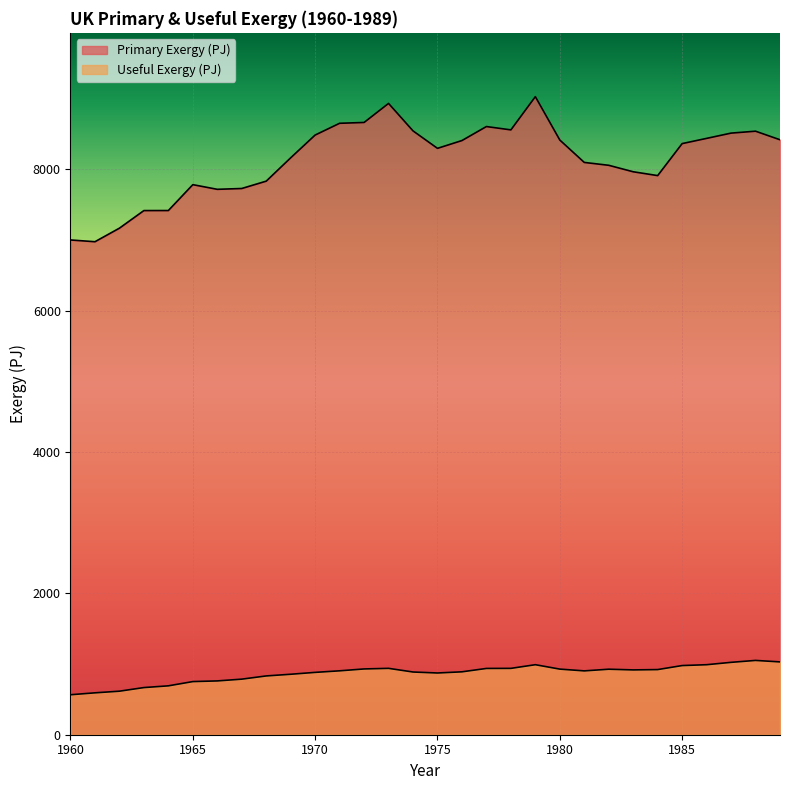

At which label does Useful Exergy (PJ) first exceed 904?

1971